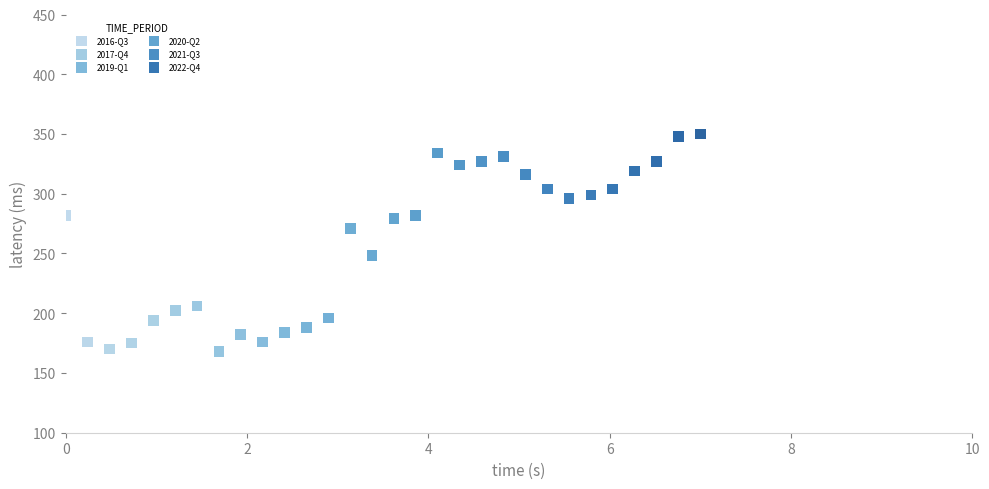

Which series has the largest Y range (max minus min)?

2016-Q3